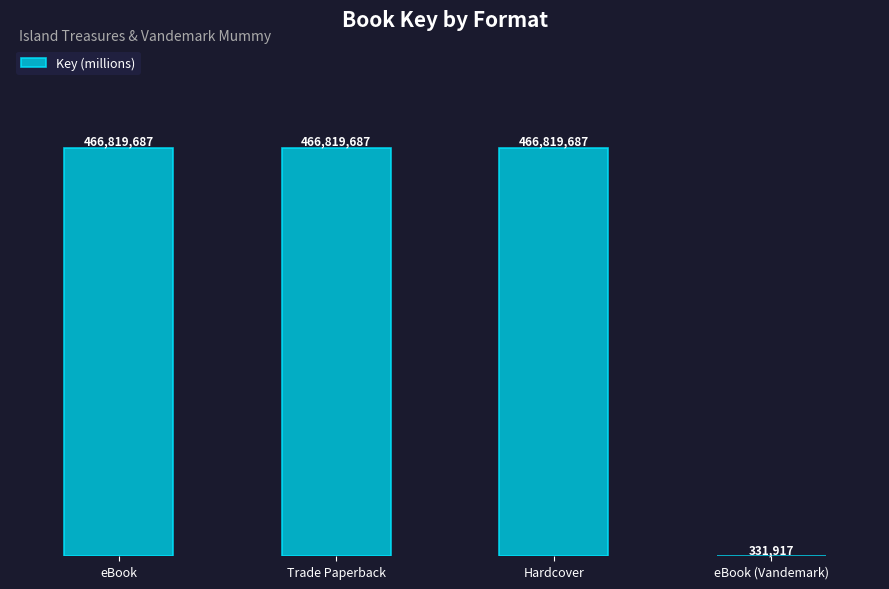

What is the label of the 2nd bar from the left?

Trade Paperback